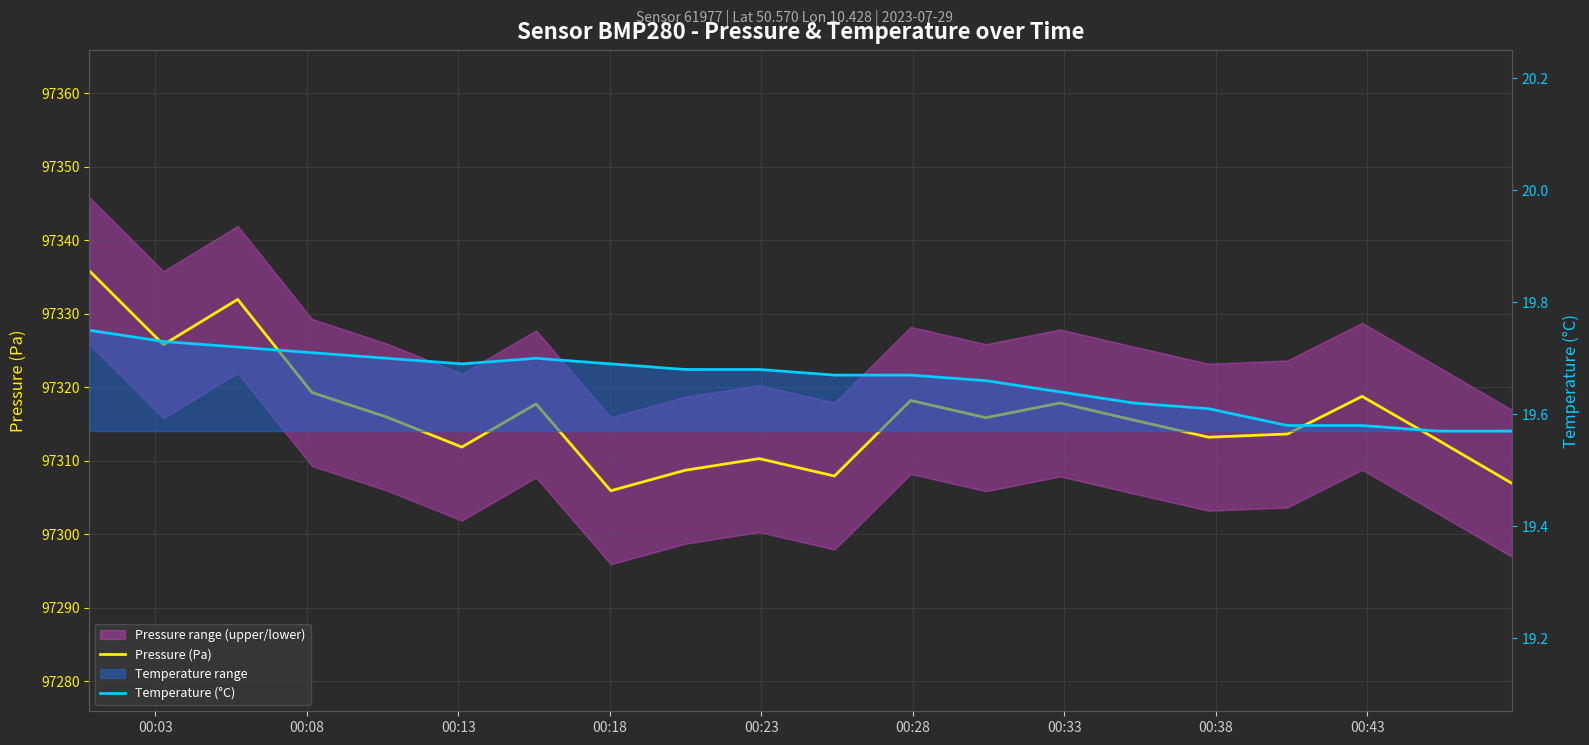

What is the smallest value displayed?

19.6